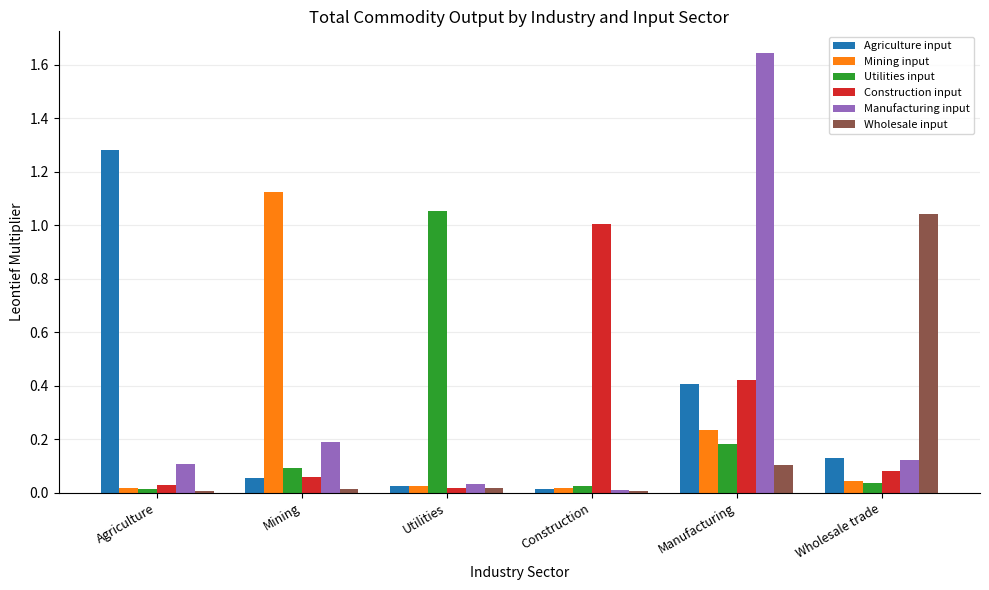

Which series has the largest range (max minus min)?

Manufacturing input